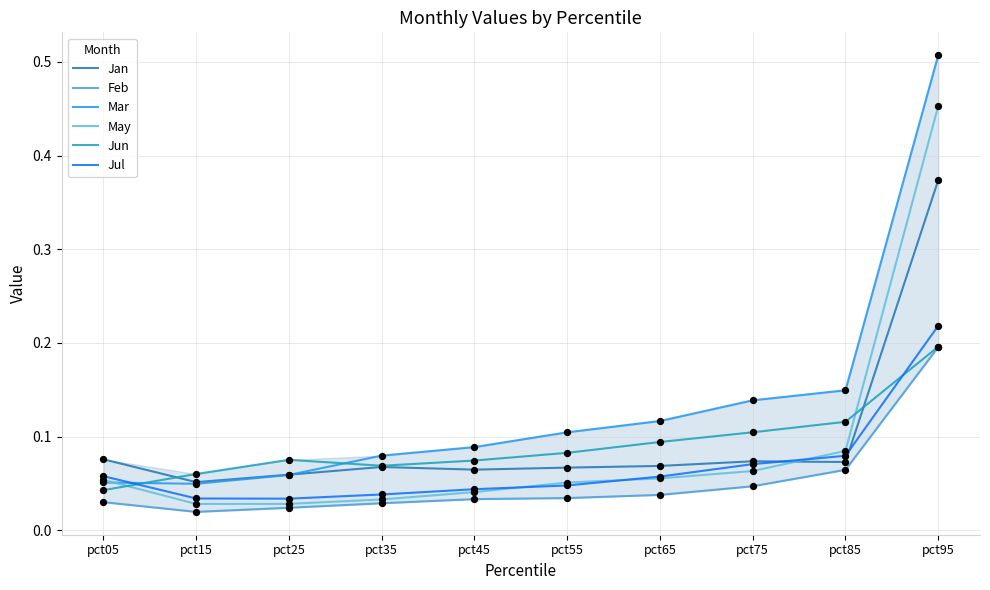

Which series has the largest total across all categories?

Mar